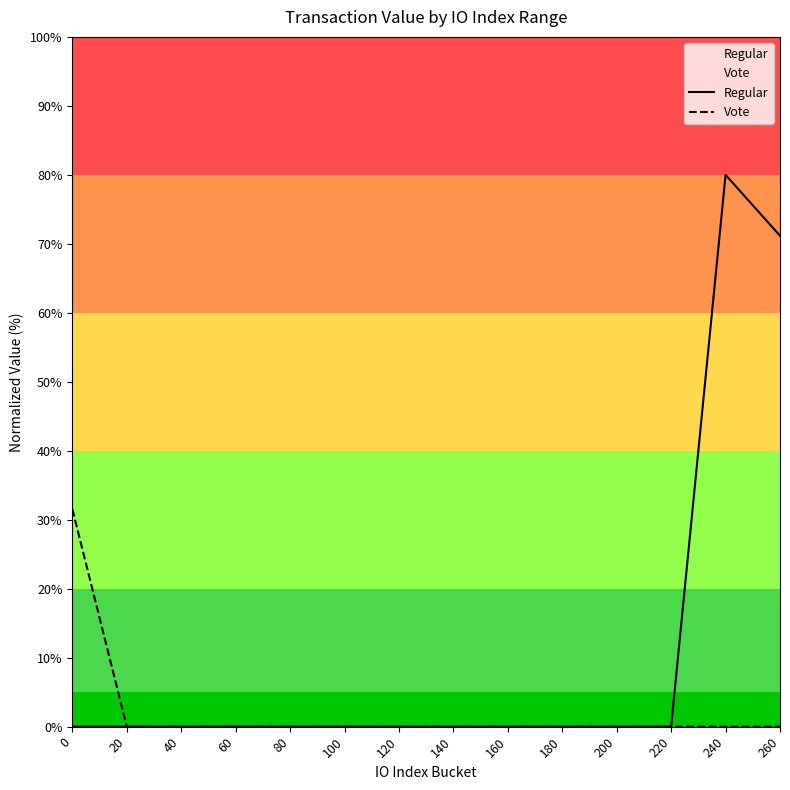

In Regular, how many points are higher than both neighbors (excluding endpoints)?

1